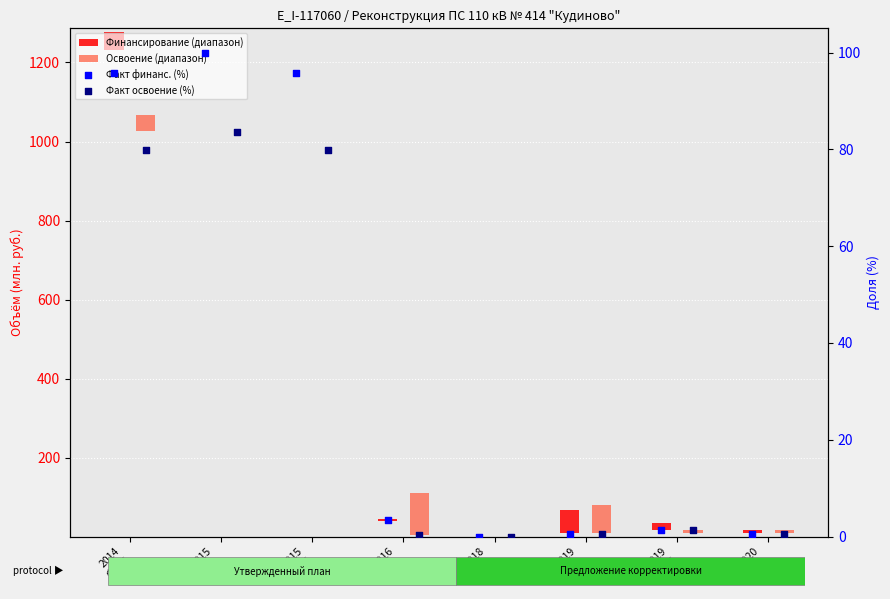

Is the value of Факт финанс. (%) at 2018
План greater than the value of Факт освоение (%) at 2016
План?

No